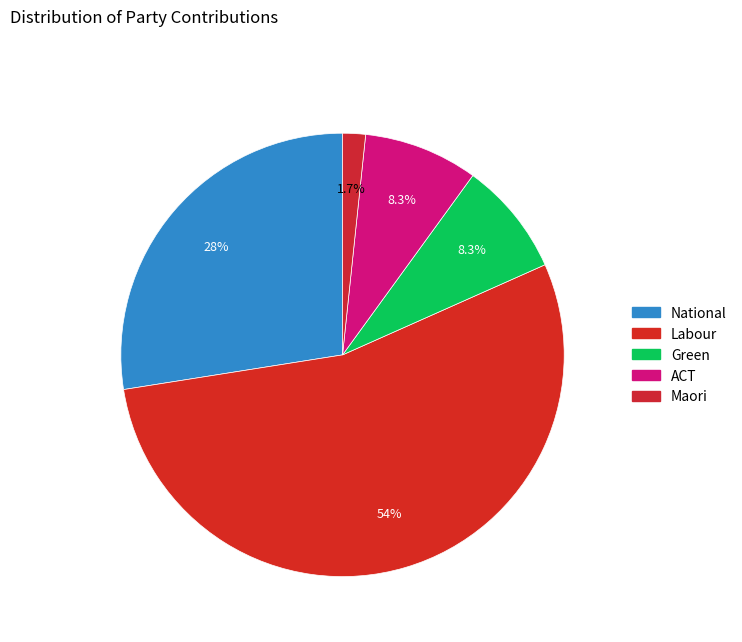

Between Maori and Labour, which is larger?

Labour